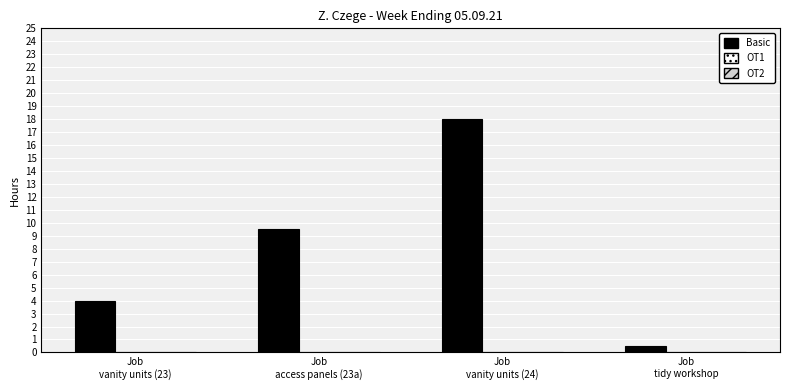

What position from the right is Job
access panels (23a)?

3